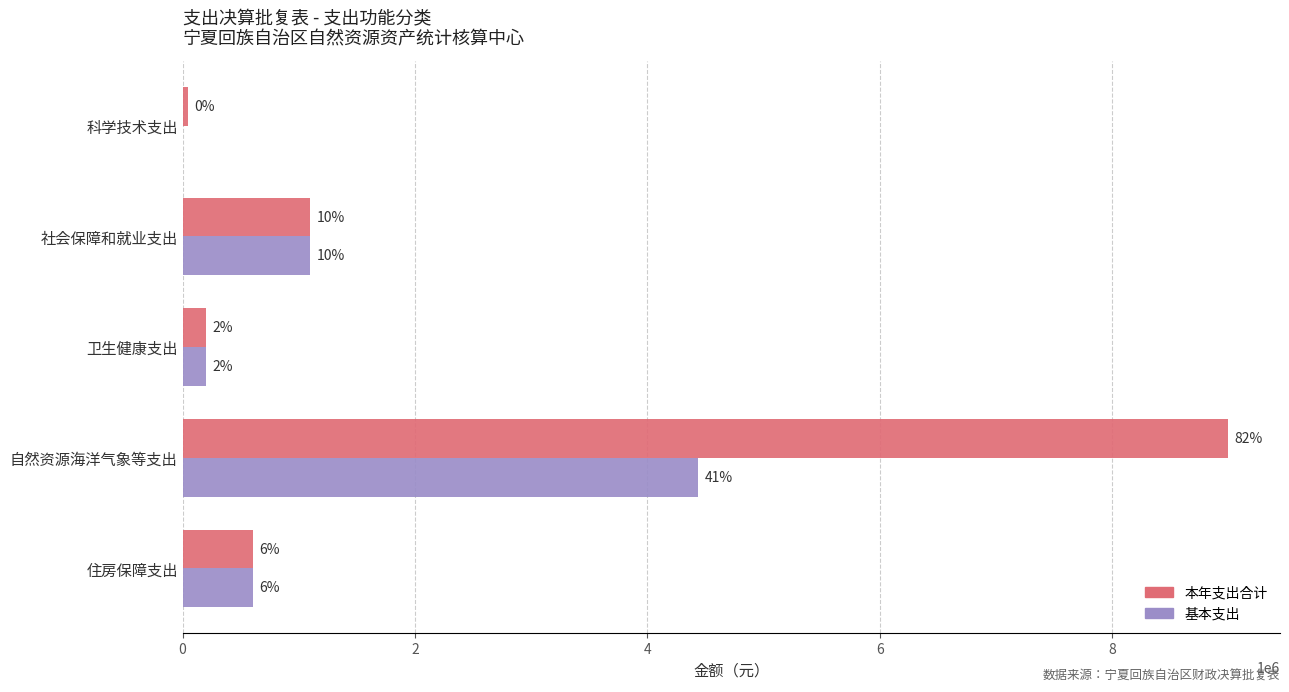

How many data points does each series have?

5